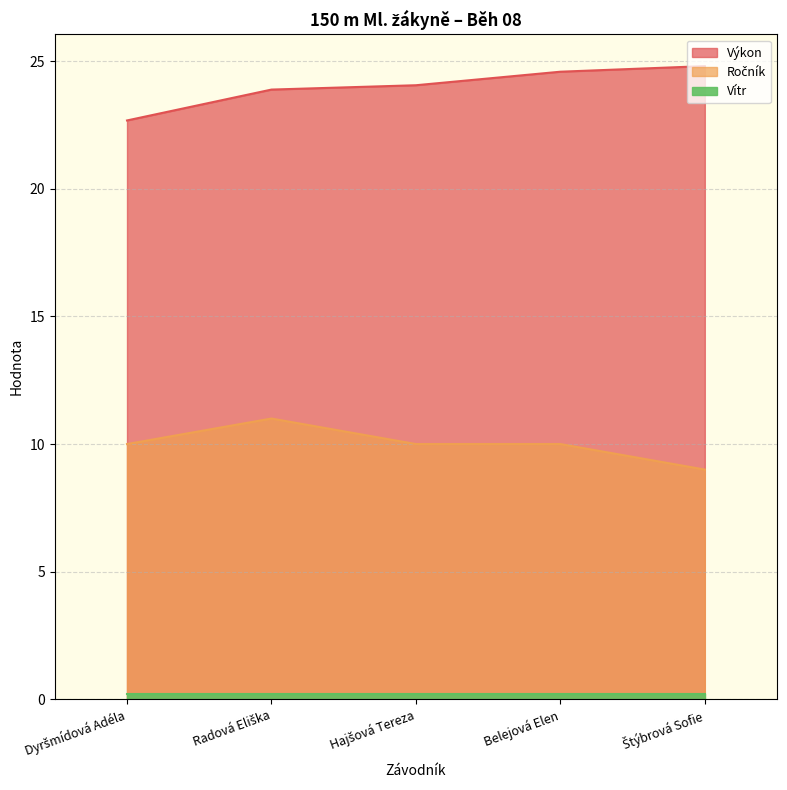

Which series has the largest total across all categories?

Výkon